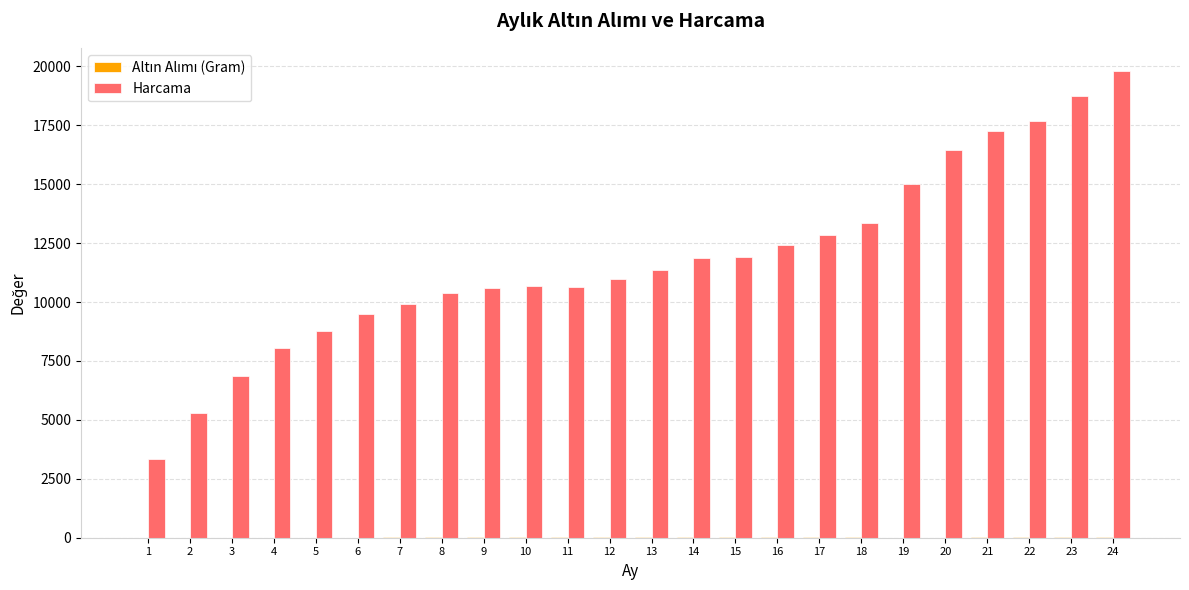

The value of Harcama at 23 is 24688.7. True or false?

False